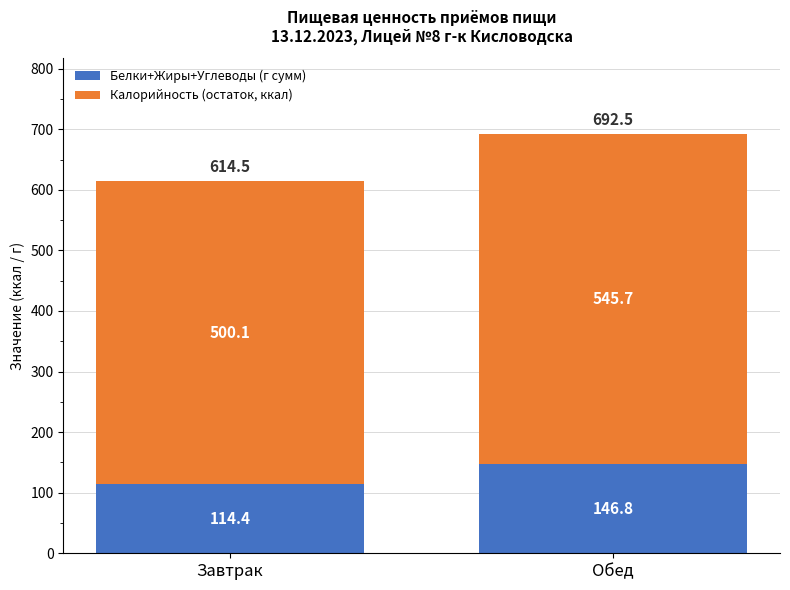

At which category is the sum across all series the highest?

Обед